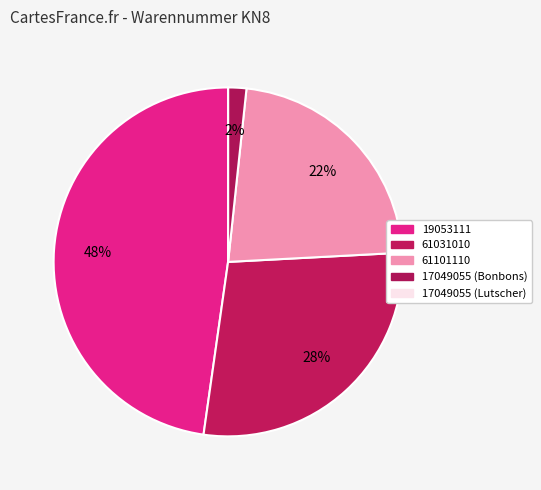

To the nearest percent, what is the difference between the 17049055 (Lutscher) and 19053111 slice percentages?

48%